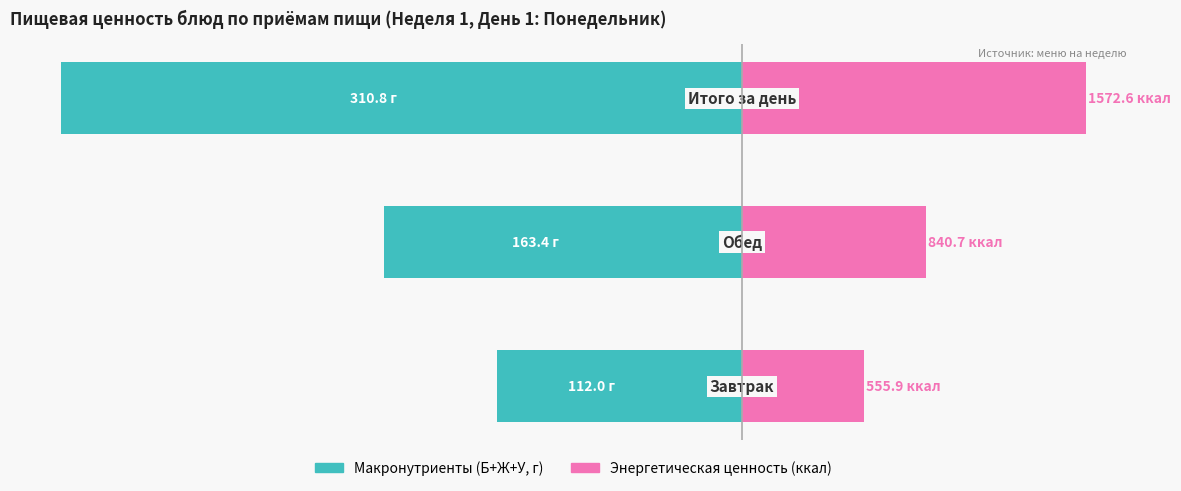

Count the number of data series in this chart.

2